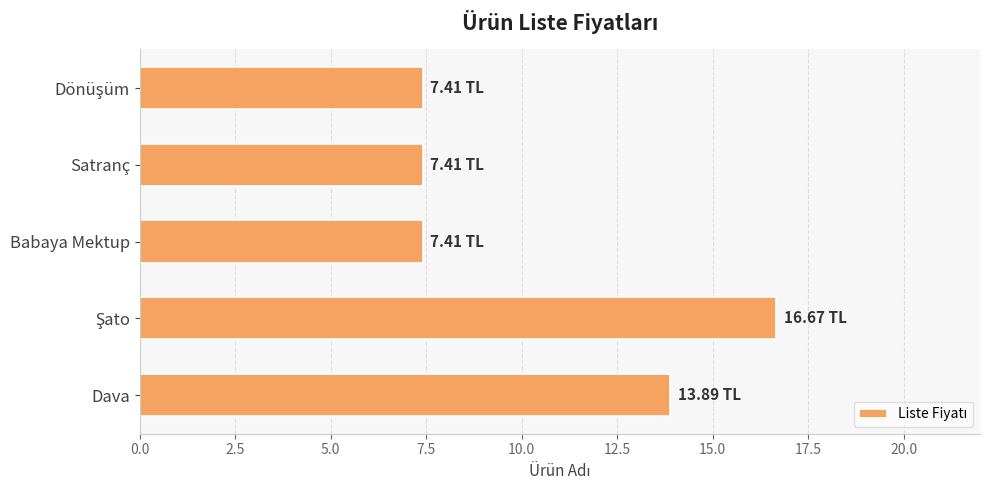

How many data points does each series have?

5